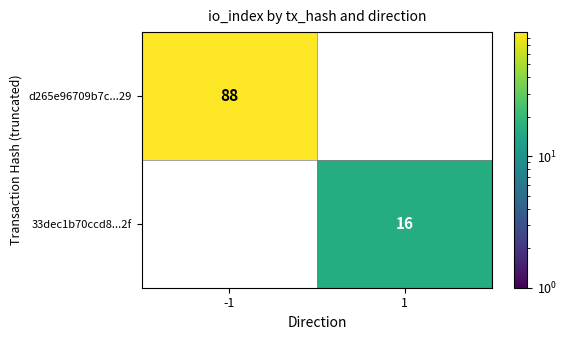

What is the difference between the maximum and minimum values in the 33dec1b70ccd8...2f series?

16